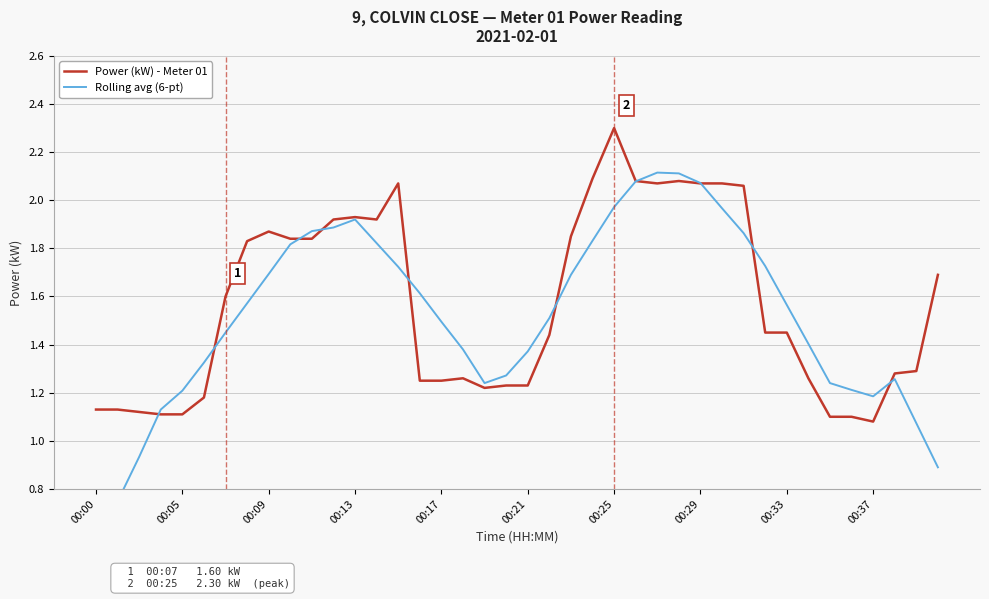

How many lines are shown in the chart?

2